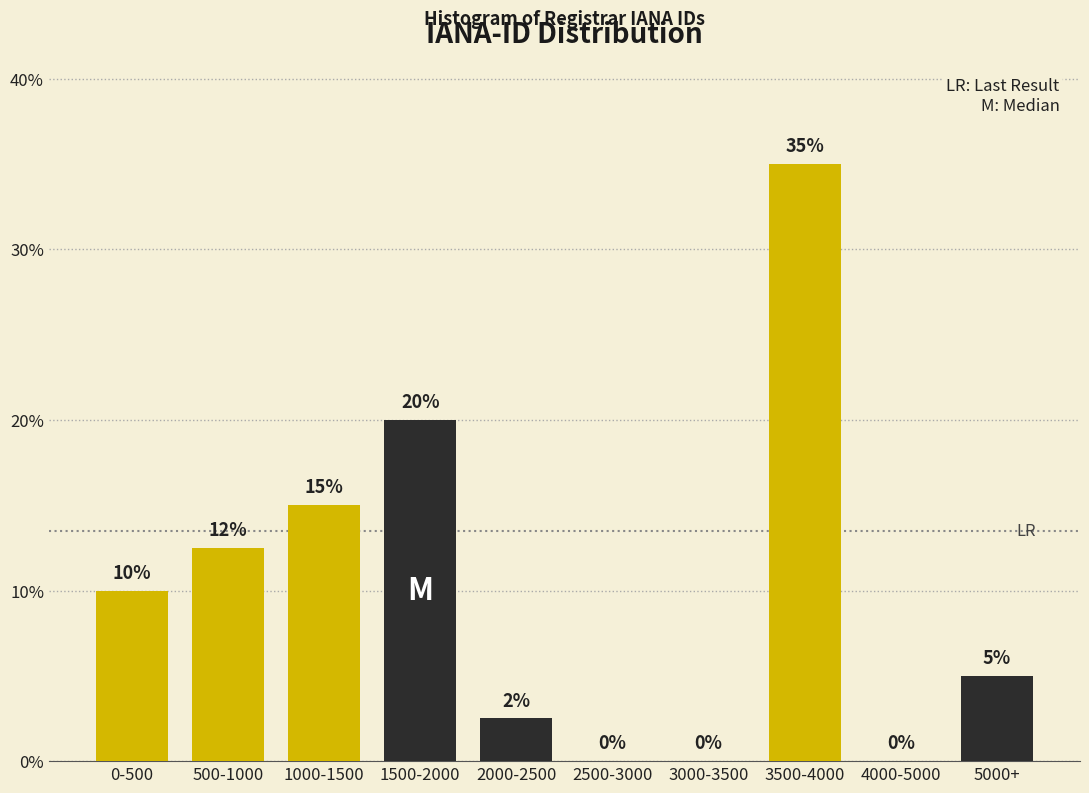

True or false: the data shows 0.0 at 3000-3500.

True